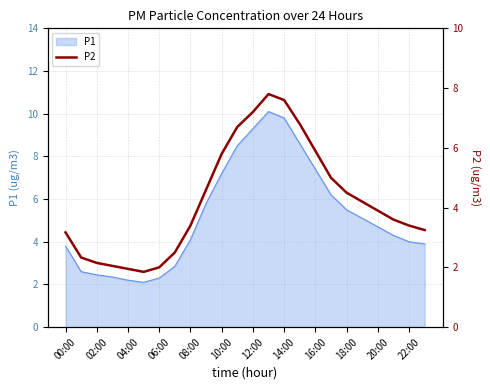

True or false: P1 has a value of 8.7 at 18:00.

False